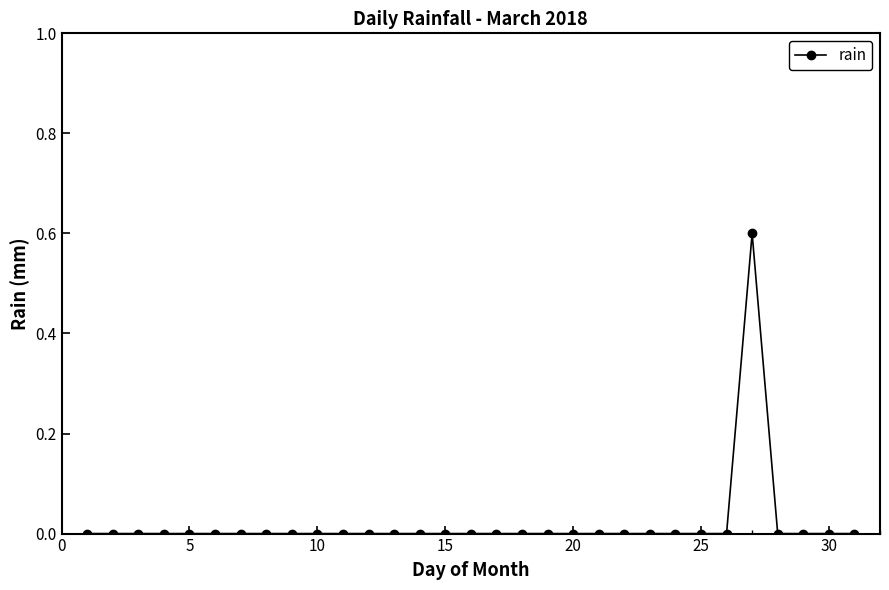

What is the sum of all values?

0.6